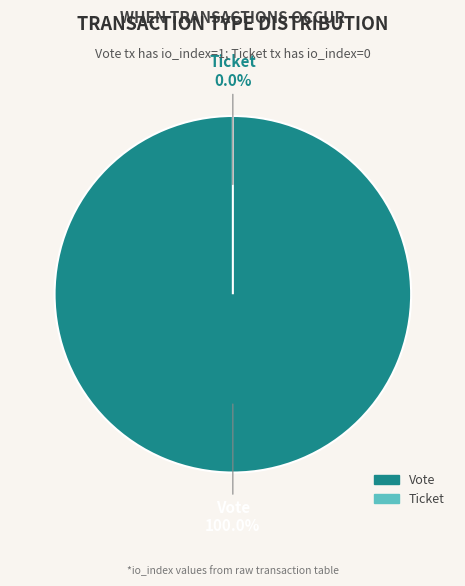

What is the majority slice?

Vote